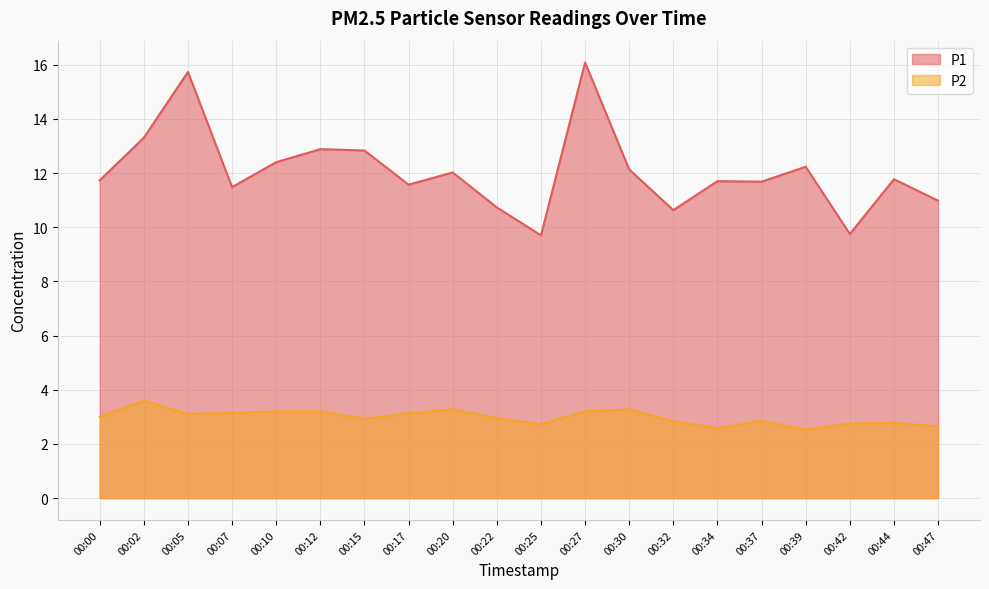

Which series has the largest total across all categories?

P1